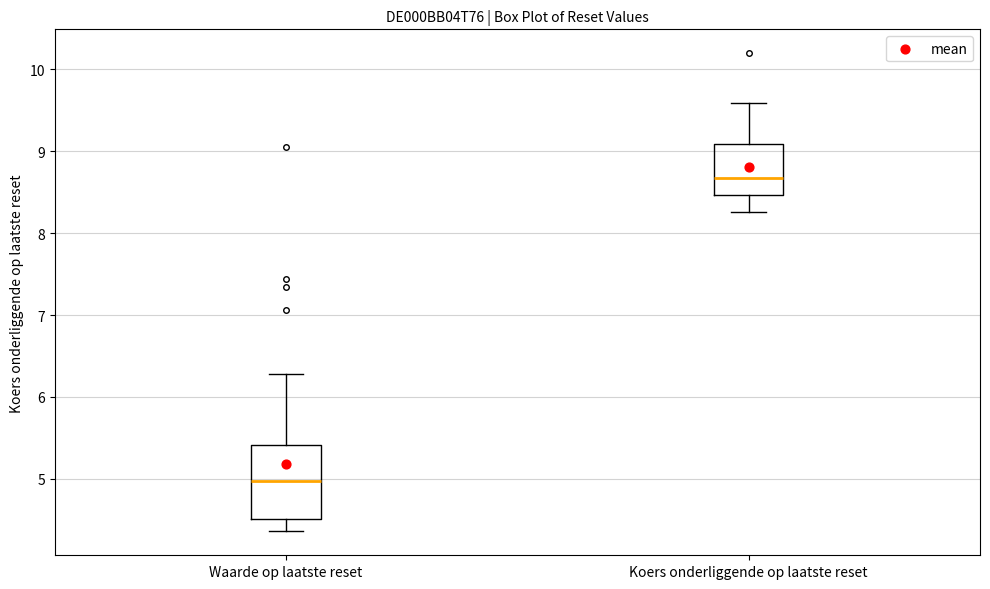

Reading left to right, read every box against the y-axis: the position of its median line, the range the box covers, and the ends of its whiskers. The values are not printed on the chart, so give them approximately, as read against the axis.

Waarde op laatste reset: median 5.0, box 4.5 to 5.4, whiskers 4.4 to 6.3
Koers onderliggende op laatste reset: median 8.7, box 8.5 to 9.1, whiskers 8.3 to 9.6